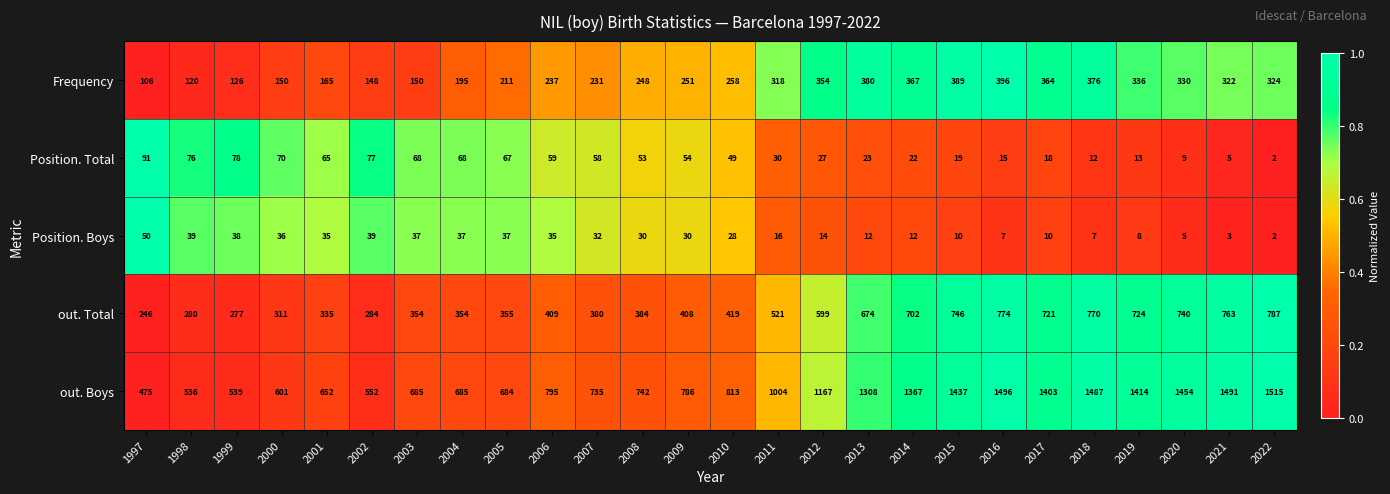

Rank the series at 2000 from highest to lowest value.

out. Boys, out. Total, Frequency, Position. Total, Position. Boys